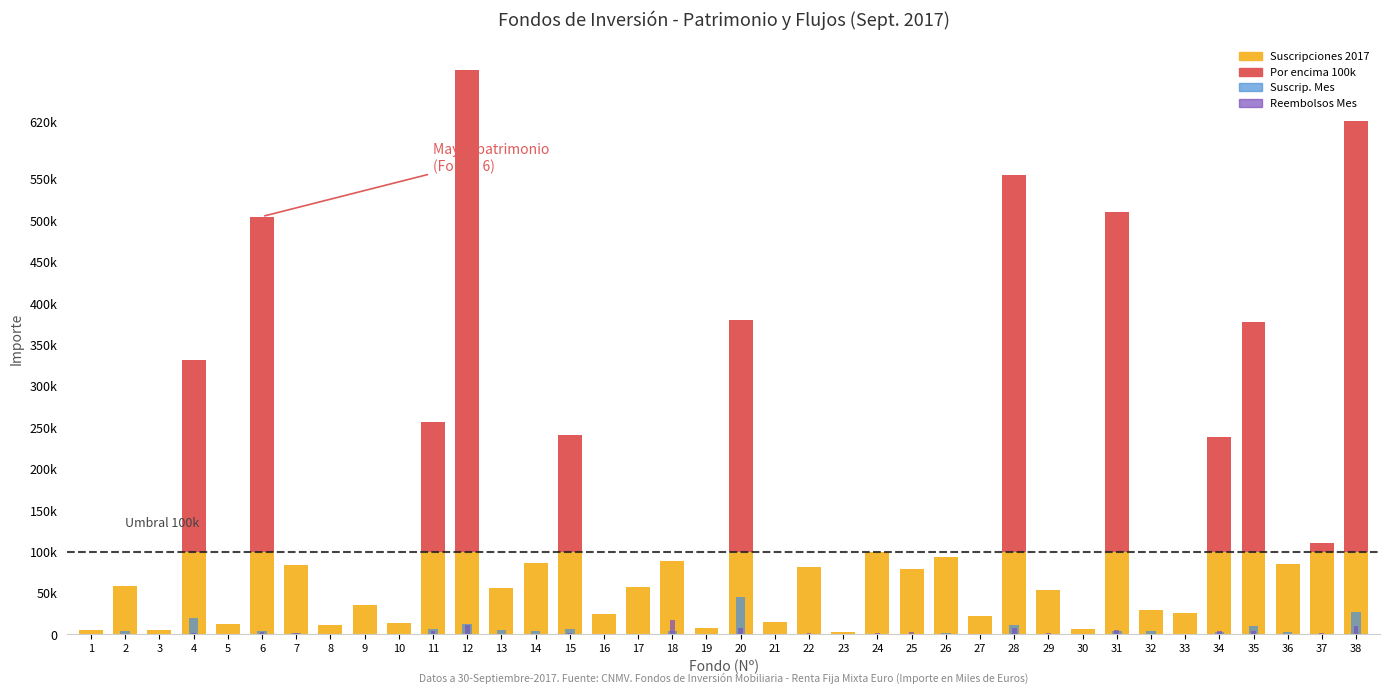

Between 38 and 6, which is larger?

38